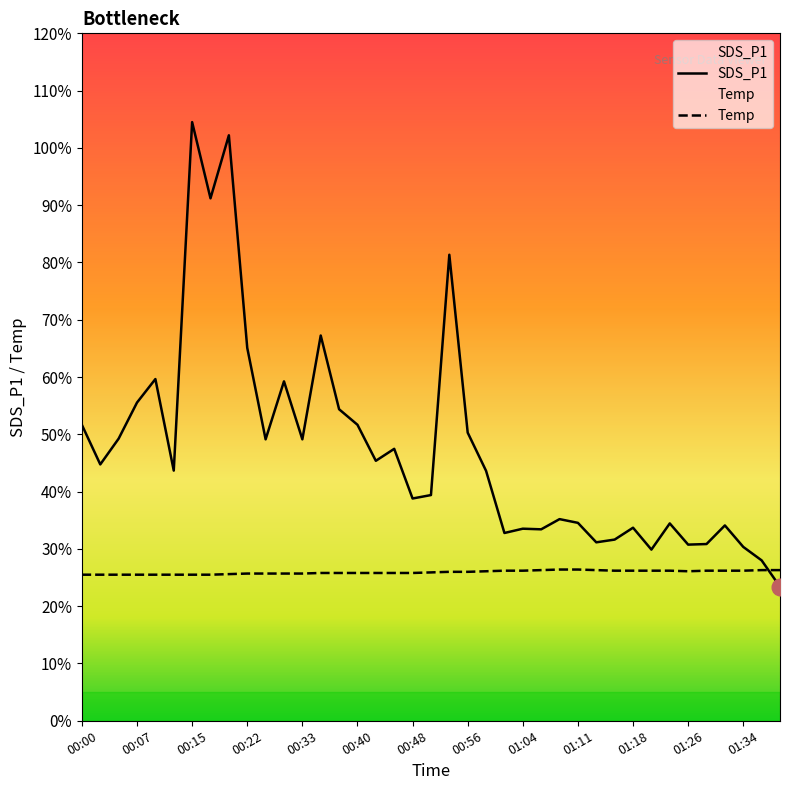

True or false: SDS_P1 and Temp cross at least once.

True